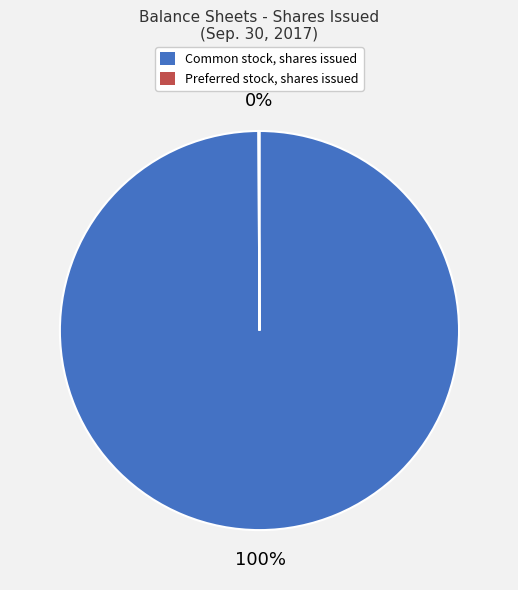

Does any single category account for the majority?

Yes